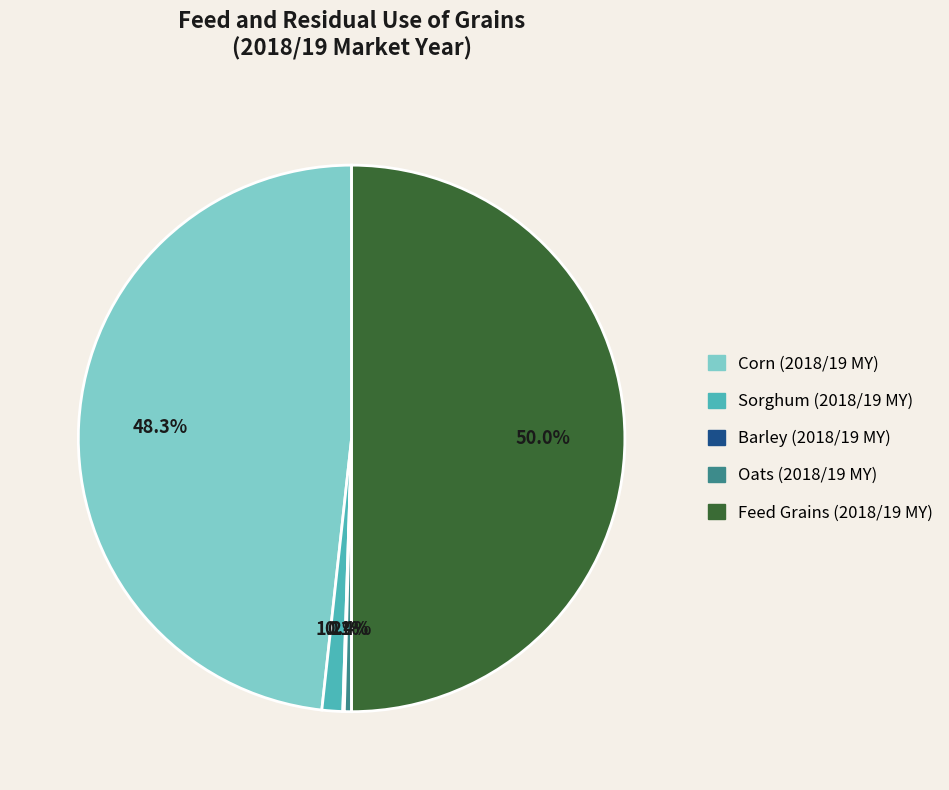

The Corn (2018/19 MY) slice represents 43% of the pie. True or false?

False